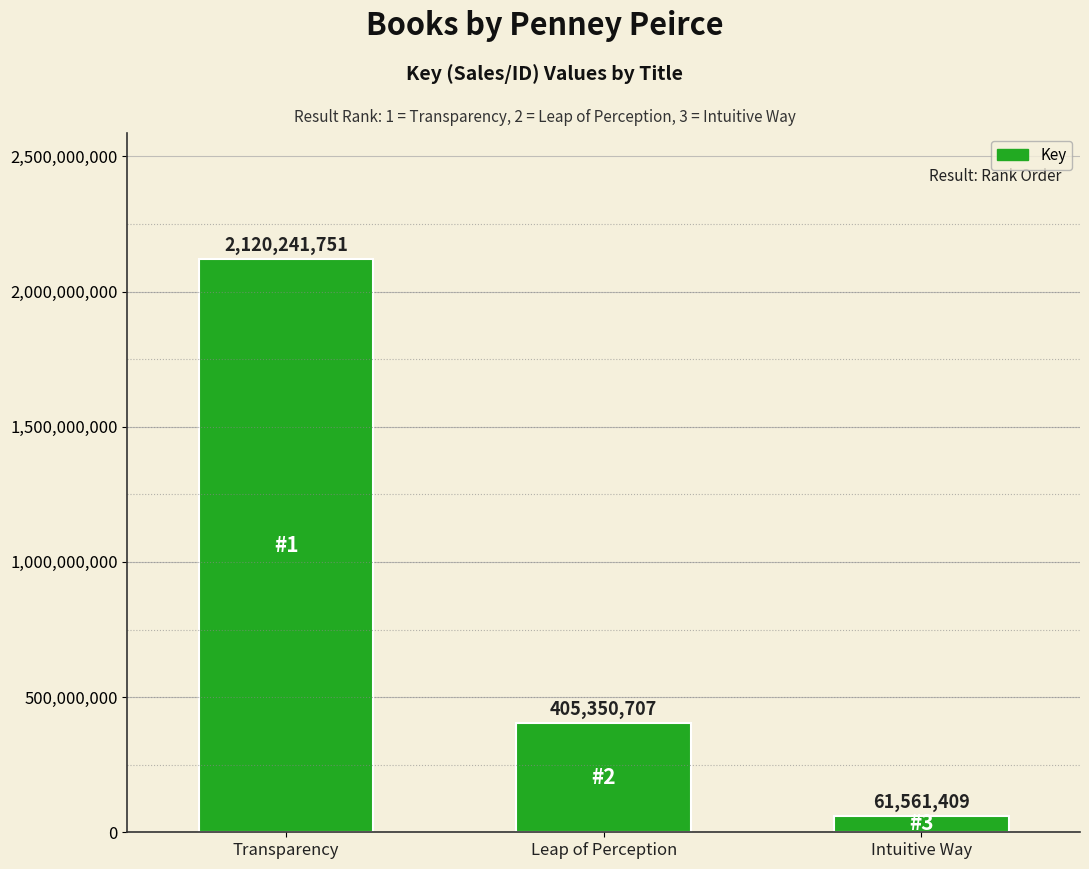

True or false: the data shows 61561409 at Intuitive Way.

True